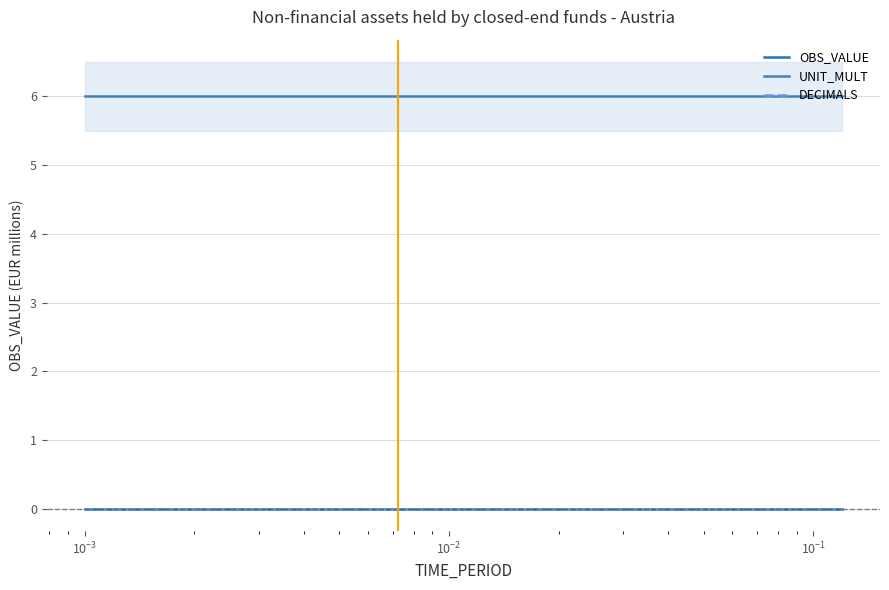

True or false: DECIMALS and OBS_VALUE intersect in this chart.

False